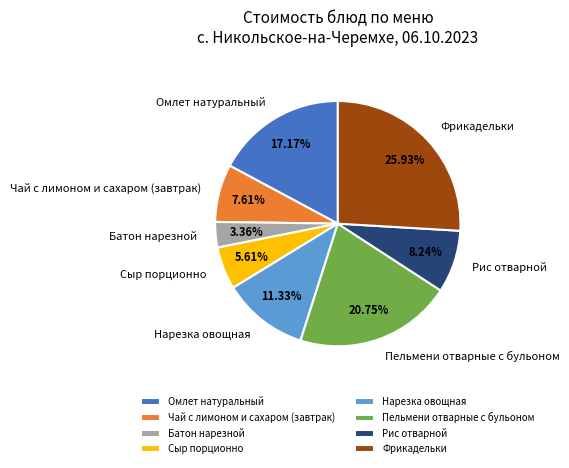

Between Фрикадельки and Омлет натуральный, which is larger?

Фрикадельки